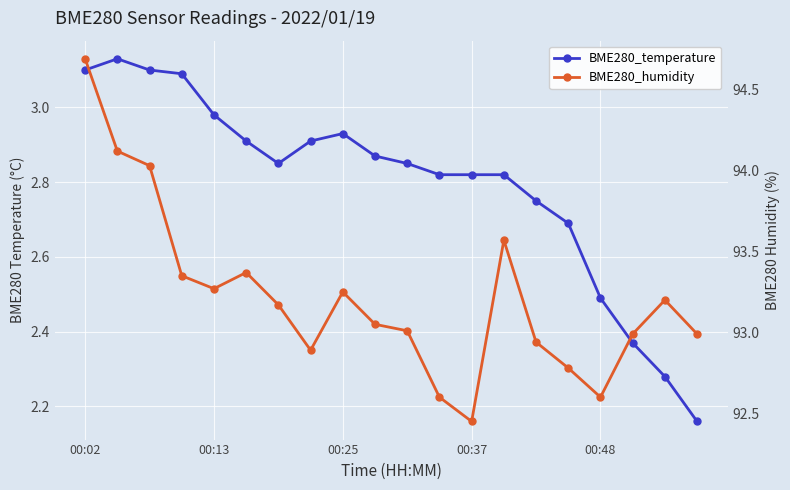

At how many categories does at least one series exceed 19?

20